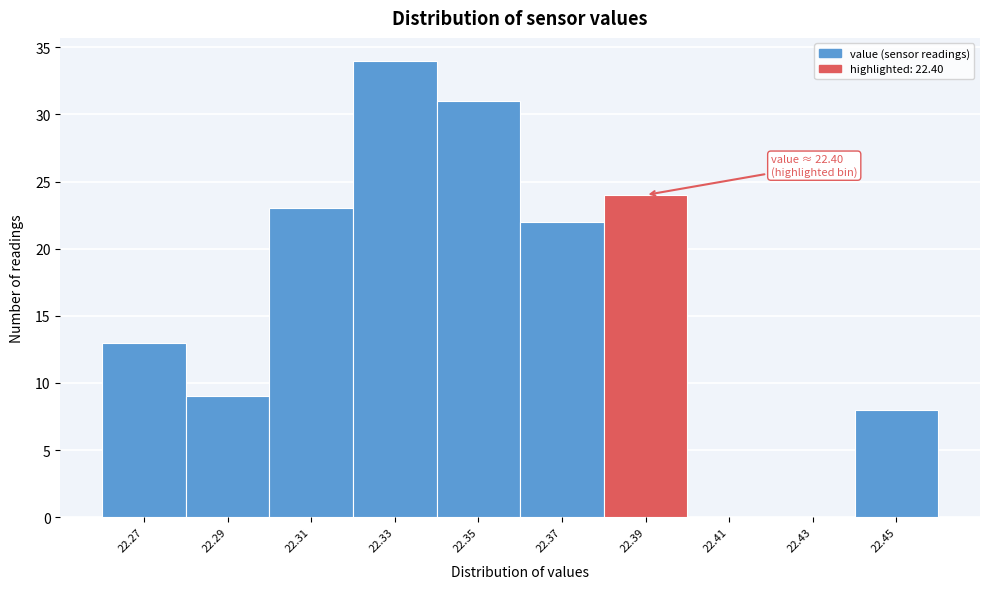

Reading left to right, transcribe all the data shown in this chart.

22.27=13	22.29=9	22.31=23	22.33=34	22.35=31	22.37=22	22.39=24	22.41=0	22.43=0	22.45=8